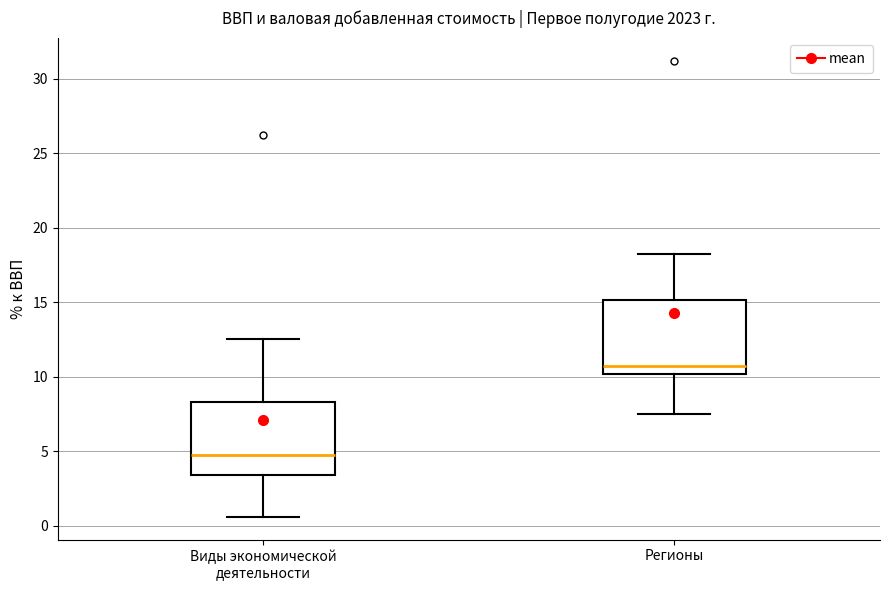

Reading left to right, read every box against the y-axis: the position of its median line, the range the box covers, and the ends of its whiskers. The values are not printed on the chart, so give them approximately, as read against the axis.

Виды экономической деятельности: median 5.0, box 3.5 to 8.5, whiskers 0.5 to 12.5
Регионы: median 10.5, box 10.0 to 15.0, whiskers 7.5 to 18.0